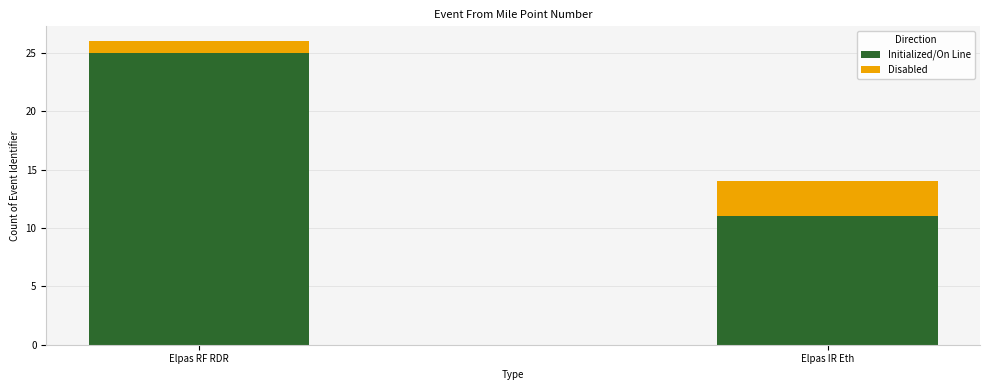

What is the highest value of the Initialized/On Line series?

25